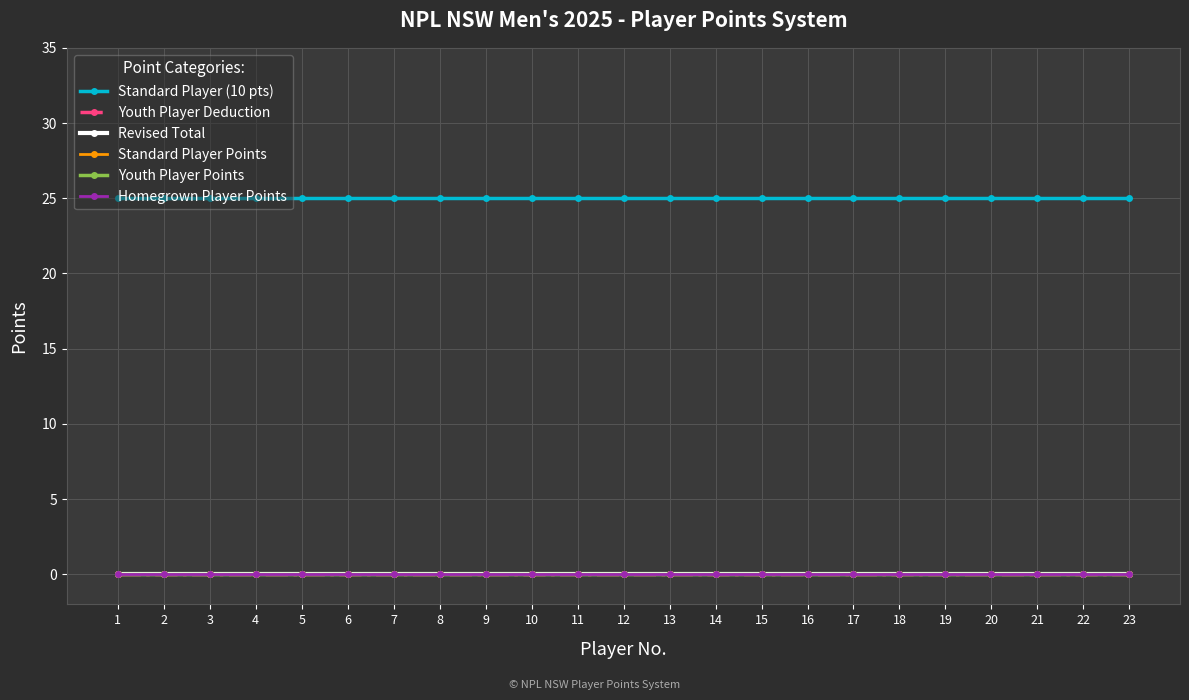

True or false: Youth Player Deduction has more than 1 interior local peaks.

False